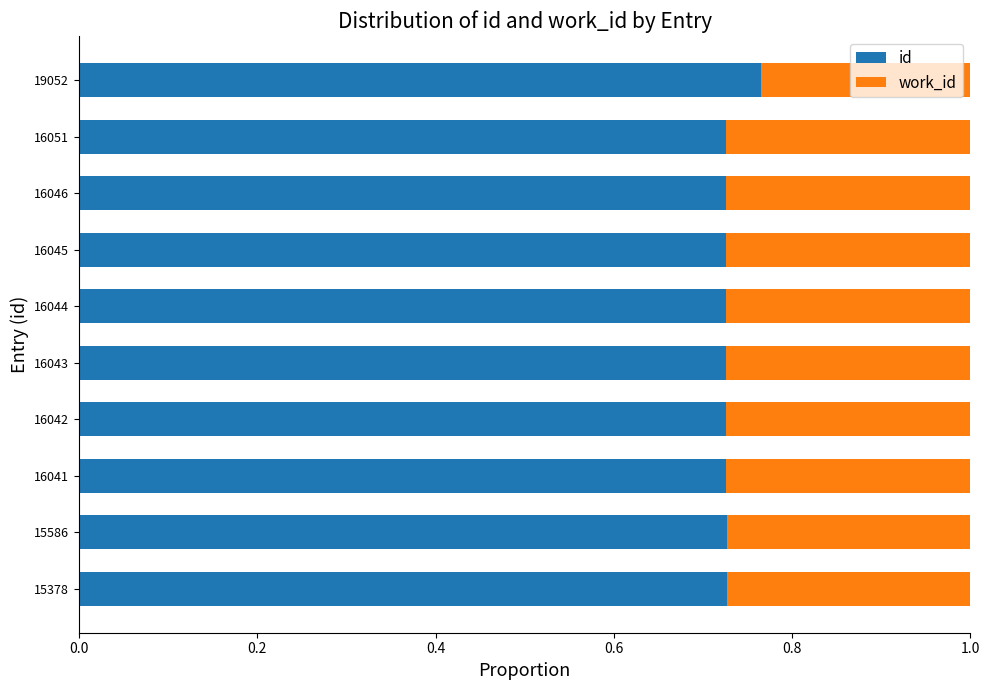

The value of id at 16043 is 1.1. True or false?

False